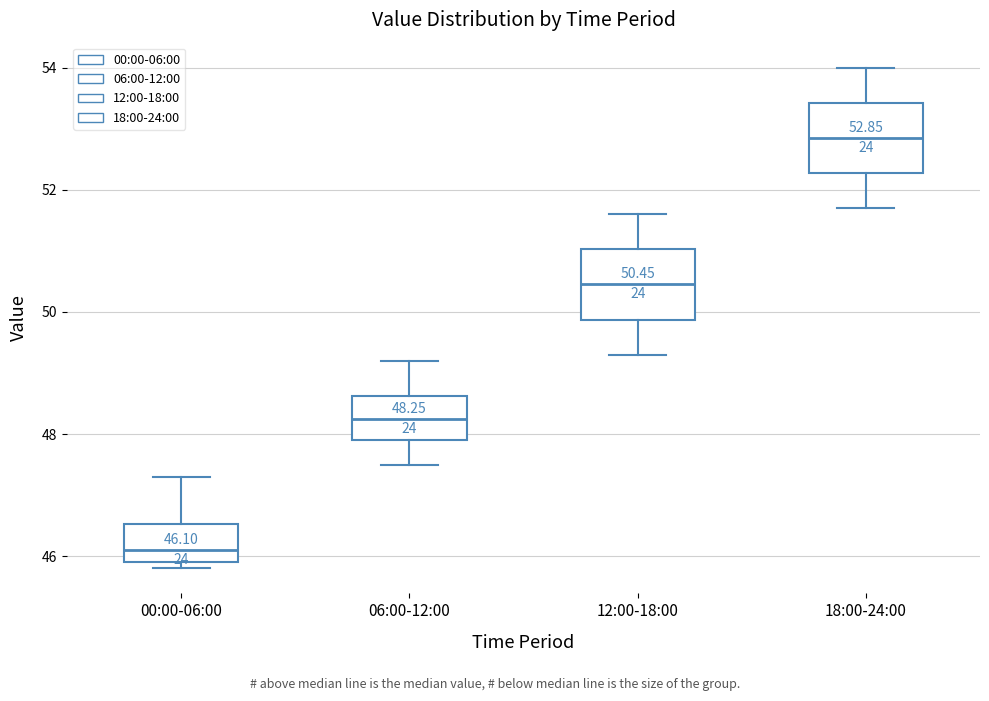

Which box's median line is the lowest?

00:00-06:00